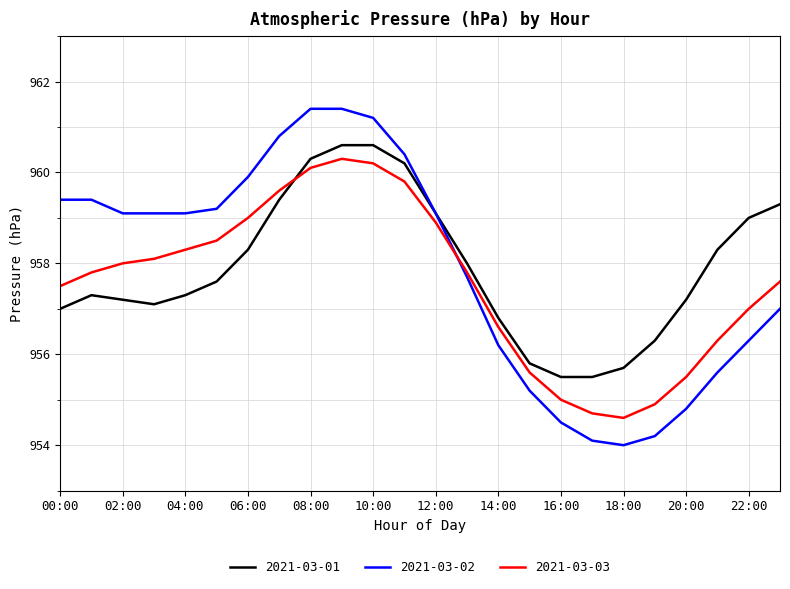

Which series has the largest range (max minus min)?

2021-03-02